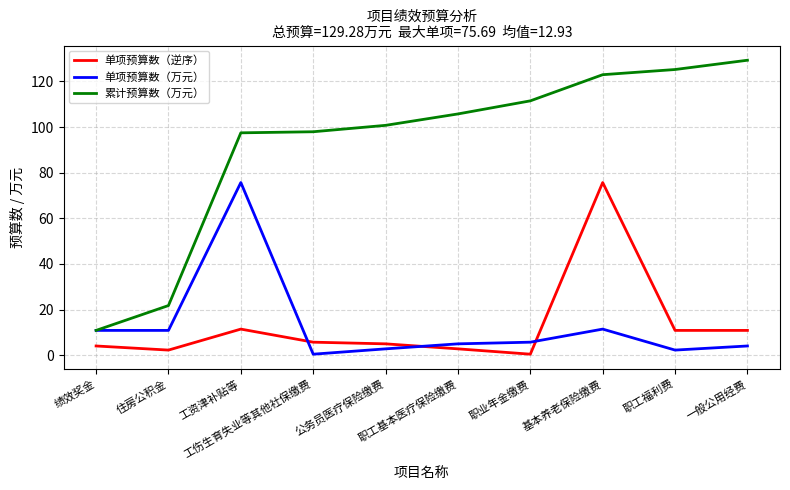

Which series has the largest range (max minus min)?

累计预算数（万元）